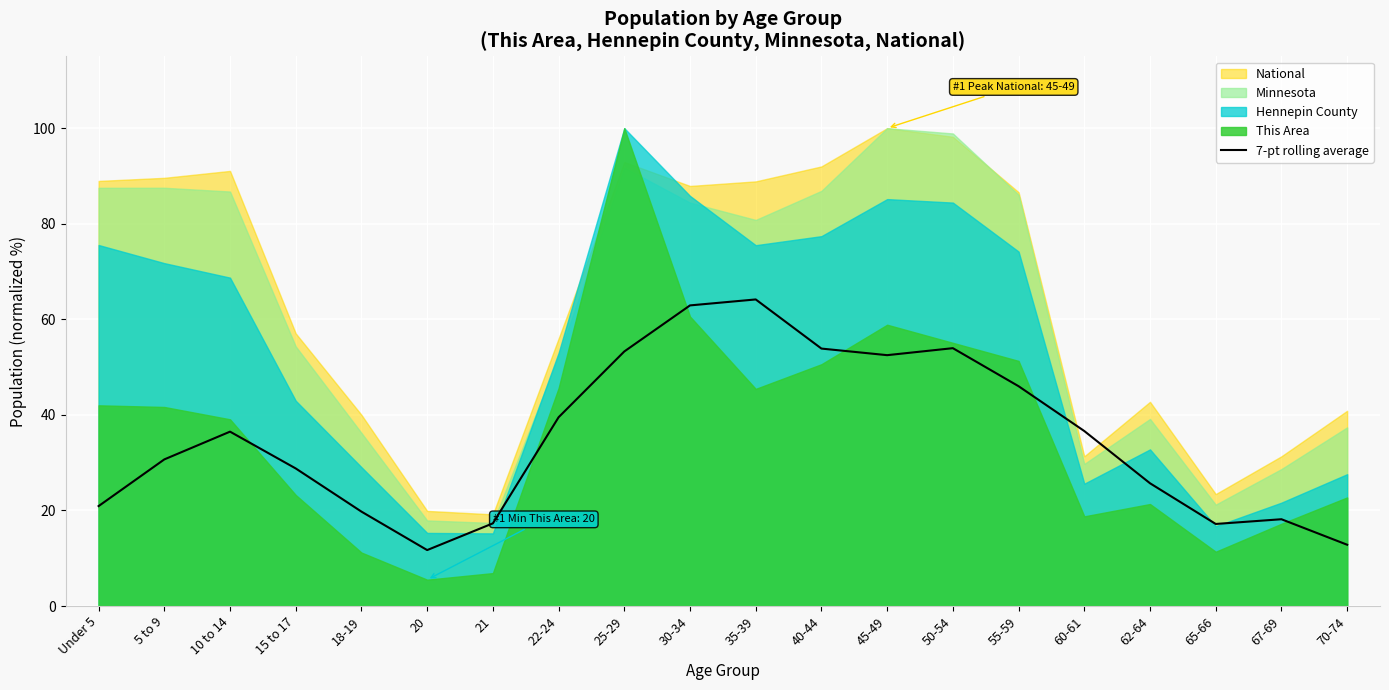

Reading right to left, list all the values displayed in this chart.

12.8	18.2	17.2	25.7	36.6	46.0	54.0	52.5	53.9	64.2	62.9	53.3	39.5	17.3	11.7	19.8	28.8	36.5	30.7	20.9